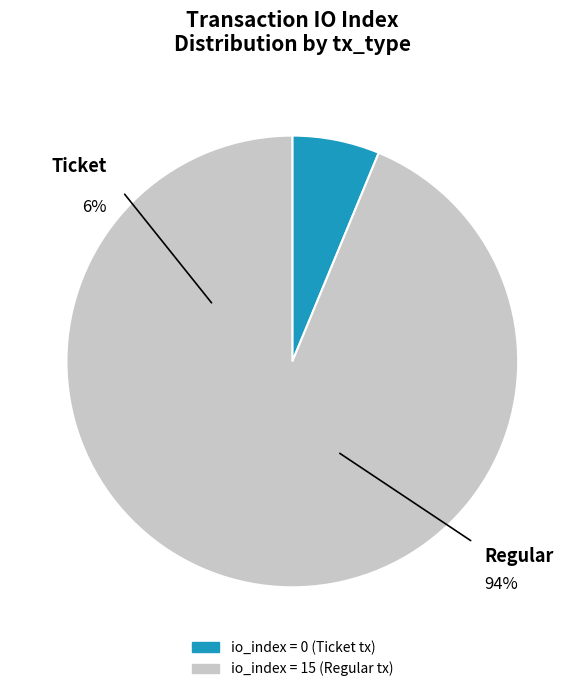

True or false: Regular accounts for 94% of the total.

True